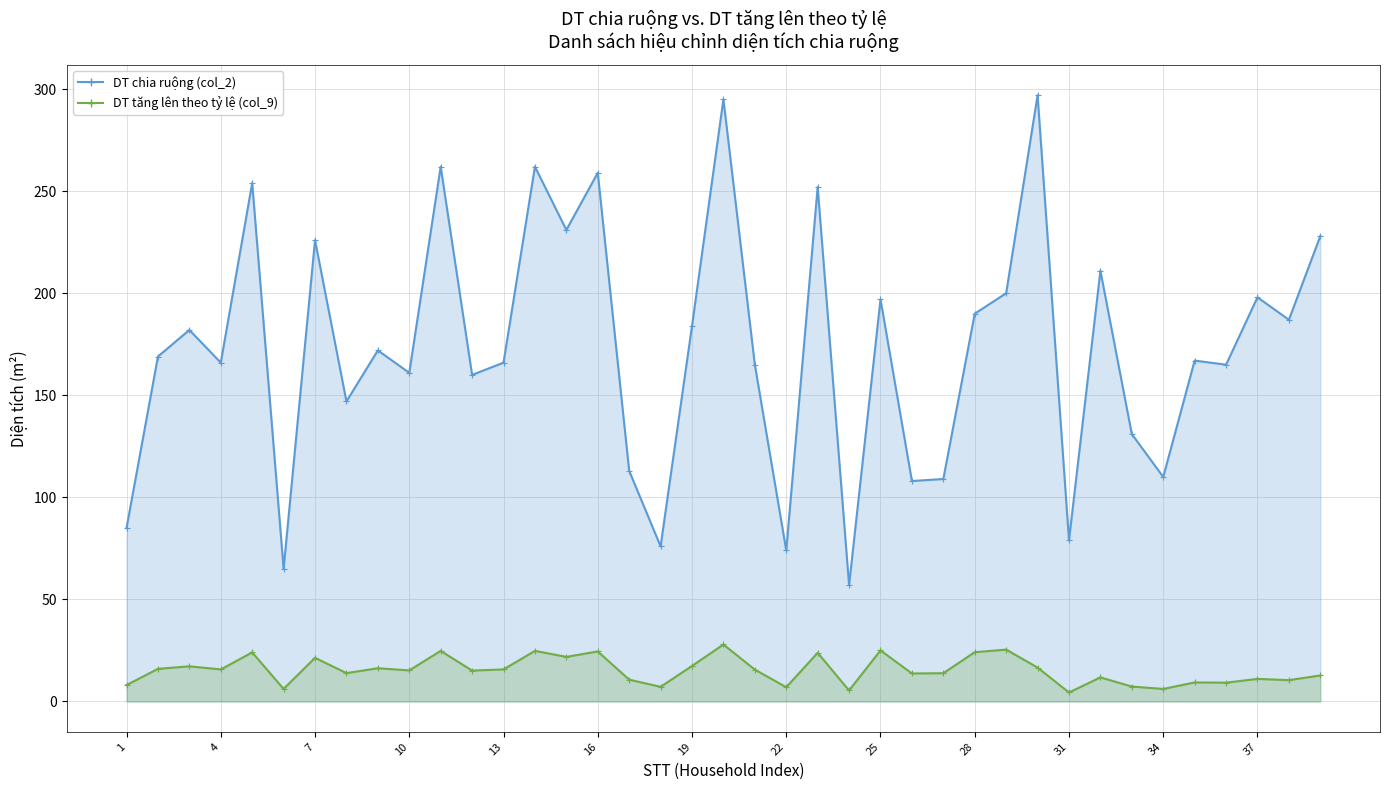

What is the sum of all DT tăng lên theo tỷ lệ (col_9) values?

597.3